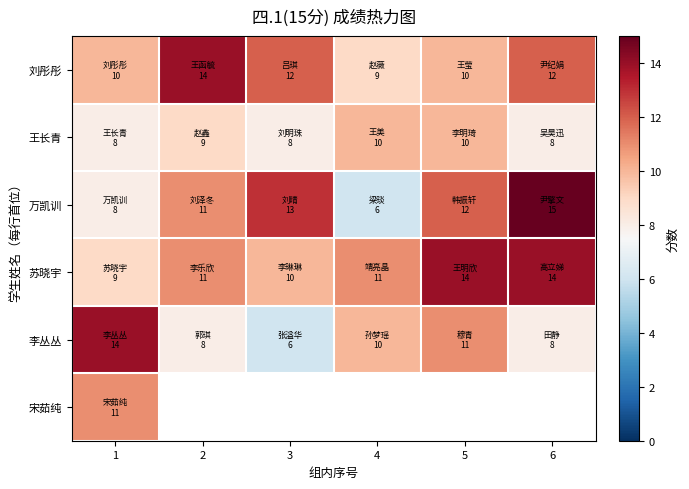

What value does the 苏晓宇 series have at 6?

14.0